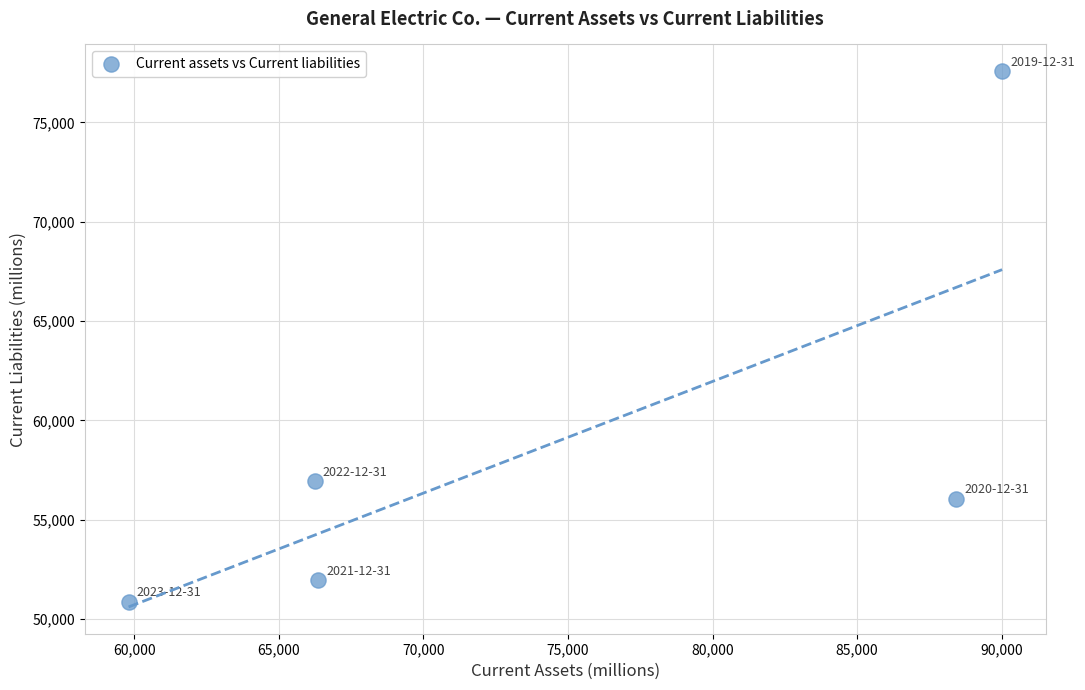

What is the average Y value?

58683